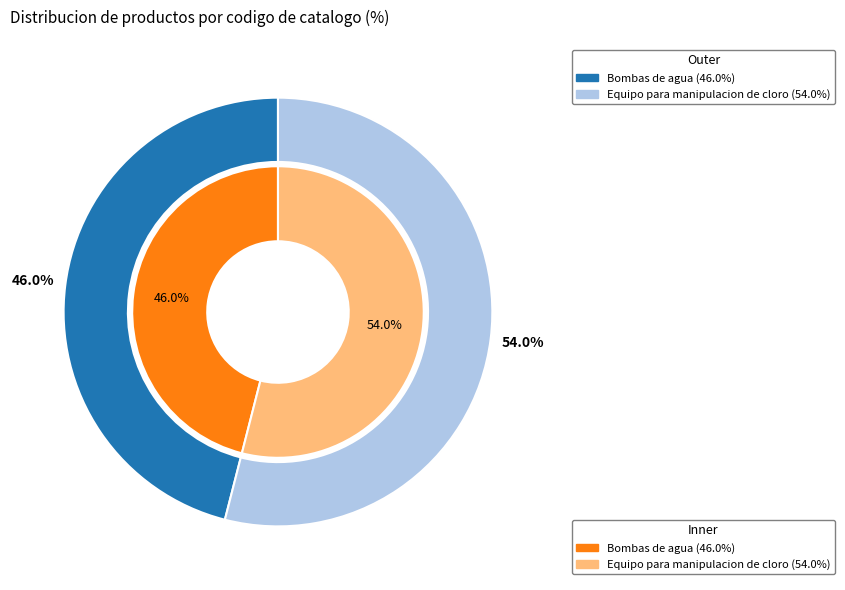

Count the number of slices in the pie.

2